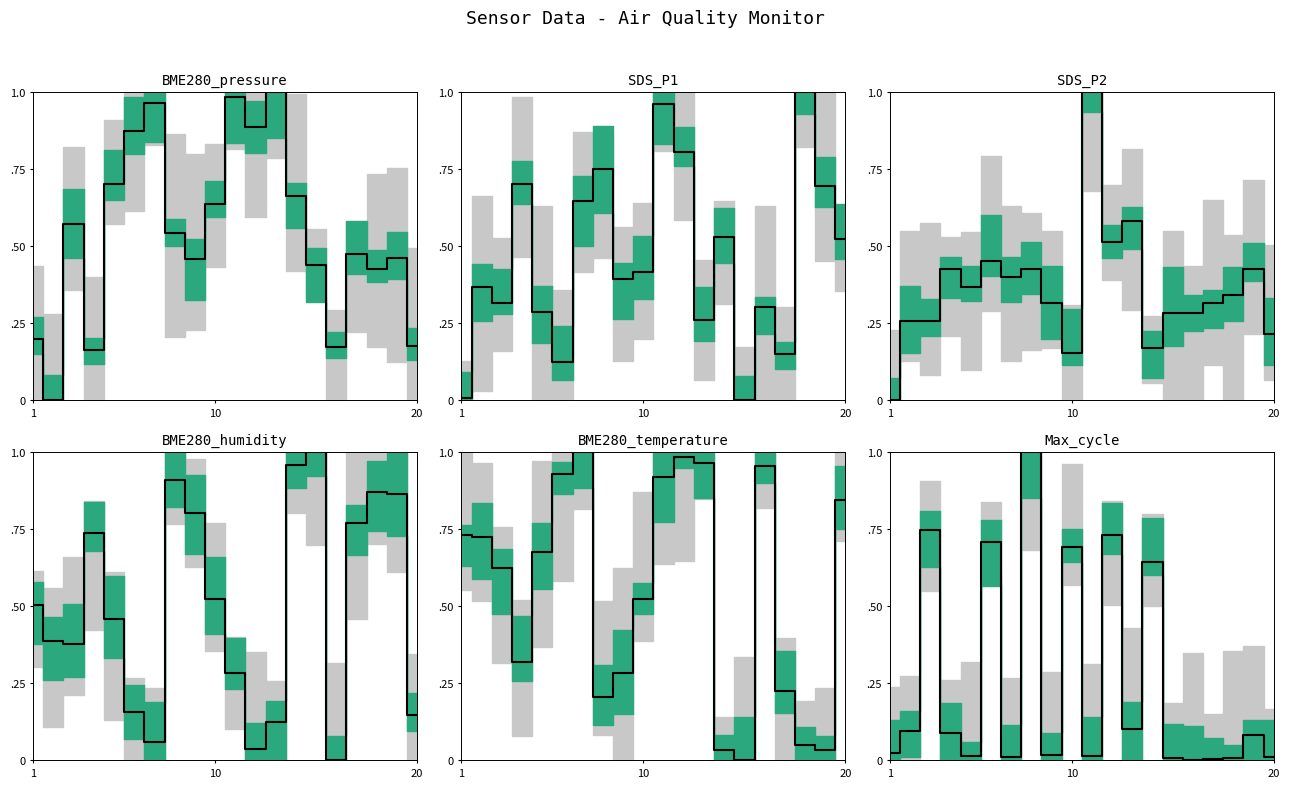

Is it true that the value at 7 is 0.3?

False